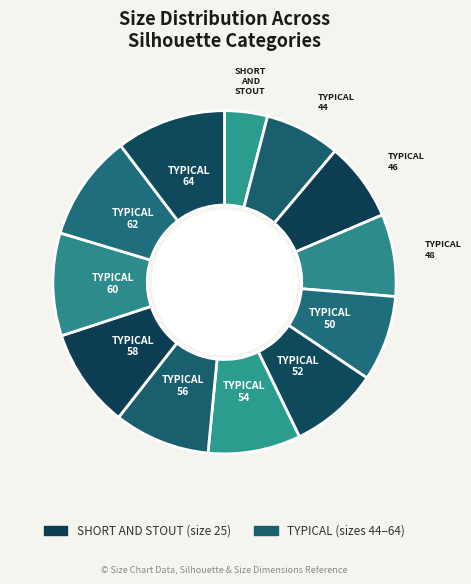

Which slice is the smallest?

SHORT AND STOUT